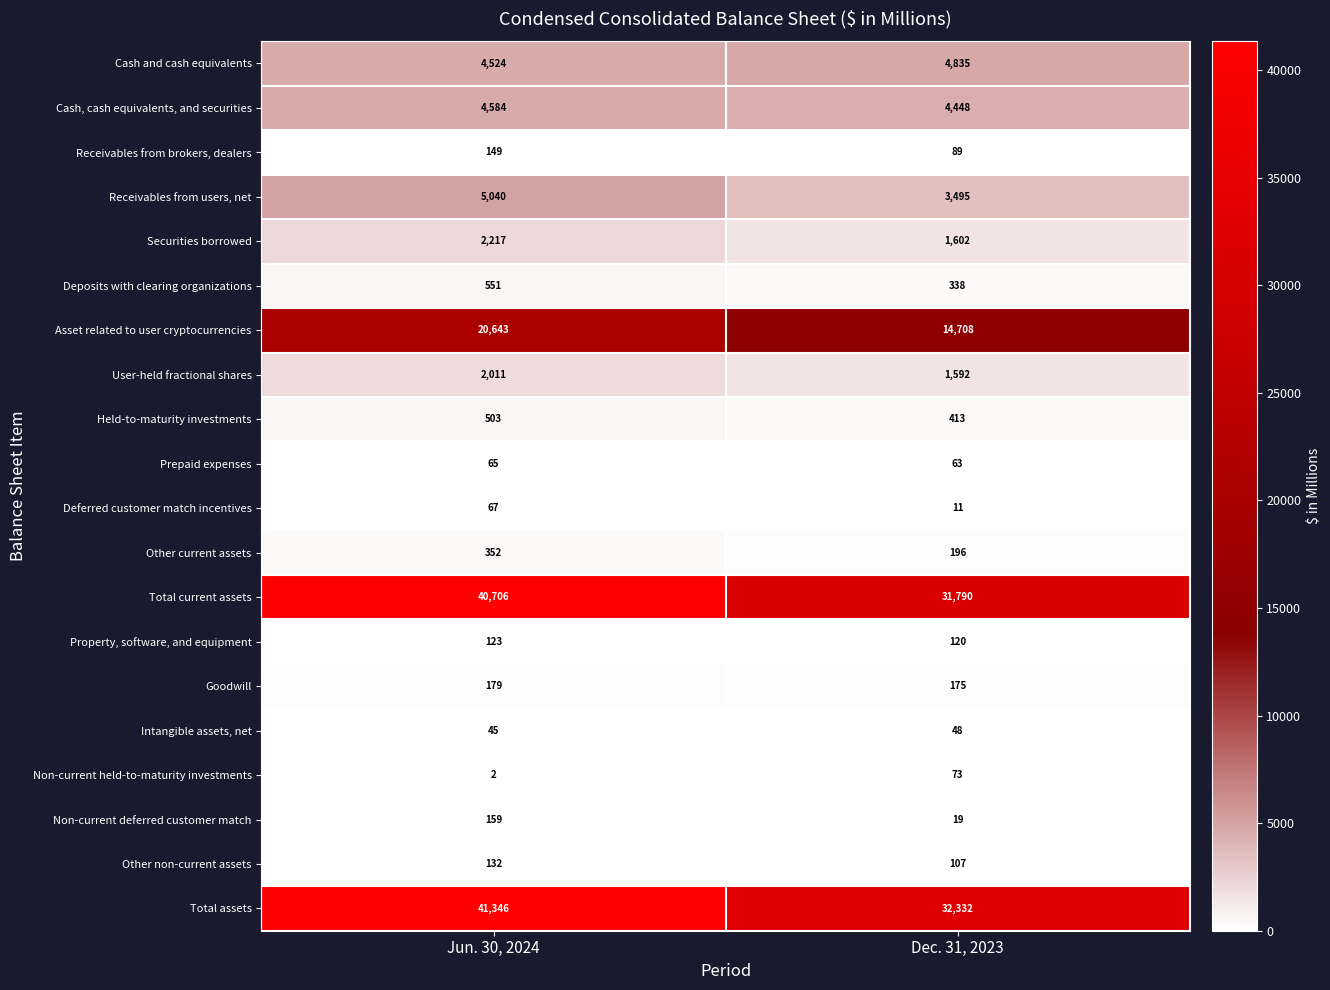

Which label corresponds to the smallest value in the chart?

Jun. 30, 2024